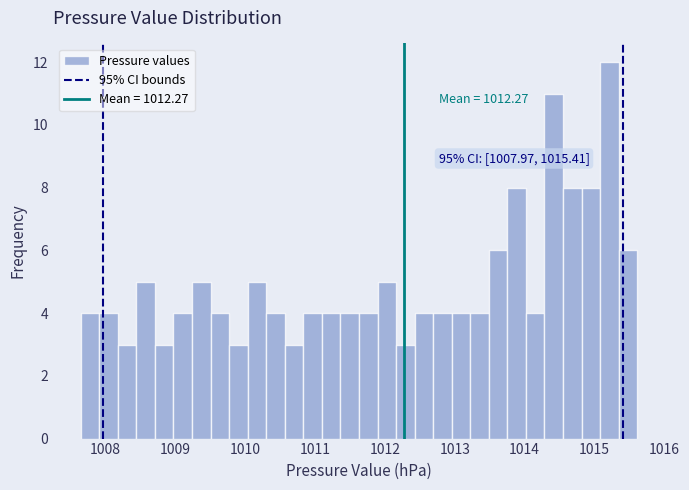

Around what value on the x-axis is the tallest bar? Give the approximate position of its centre, as read against the axis.

1015.2